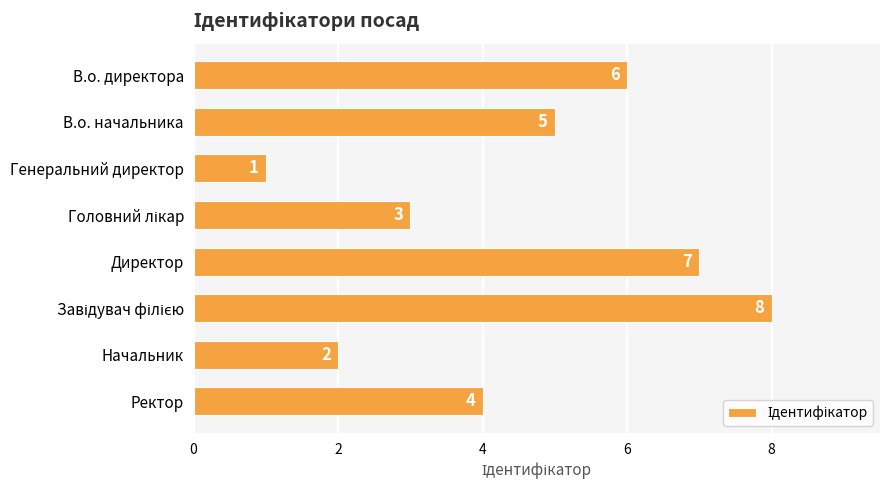

Reading bottom to top, list all the values displayed in this chart.

4	2	8	7	3	1	5	6